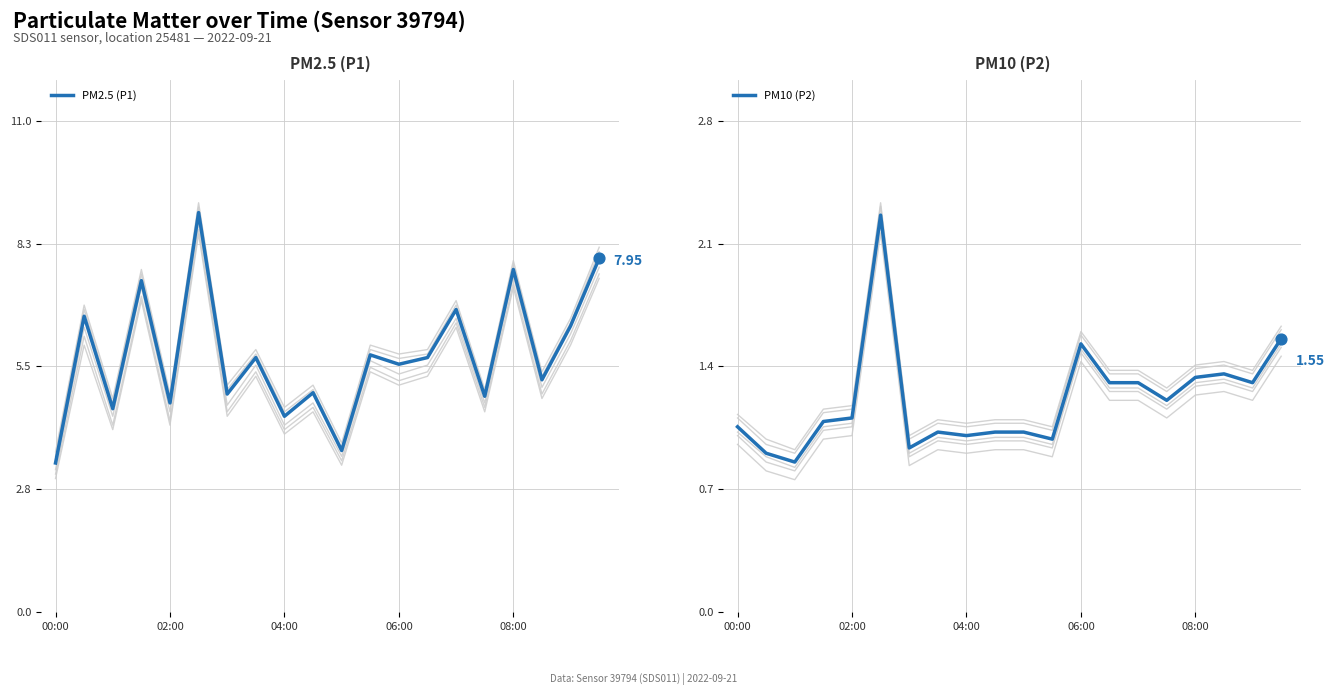

Which series reaches the maximum Y coordinate?

PM2.5 (P1)